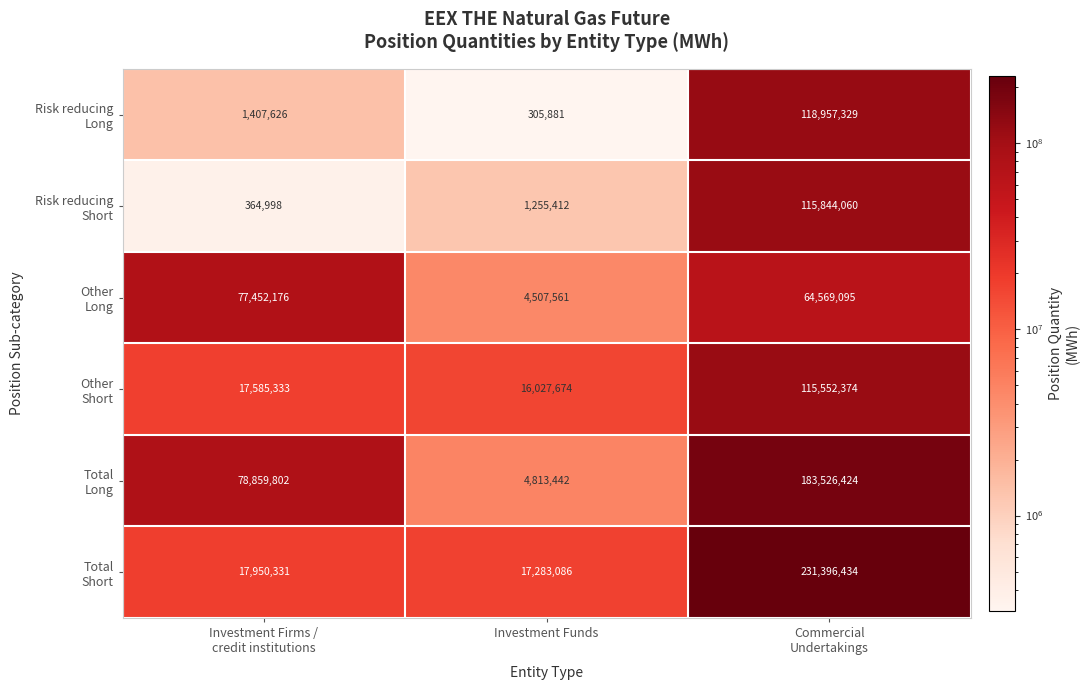

Which category has the highest value across all series?

Commercial
Undertakings